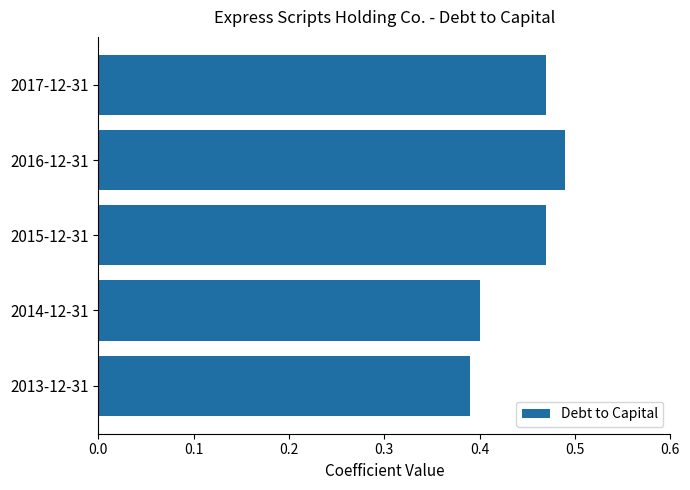

How many values are between 0 and 1?

5